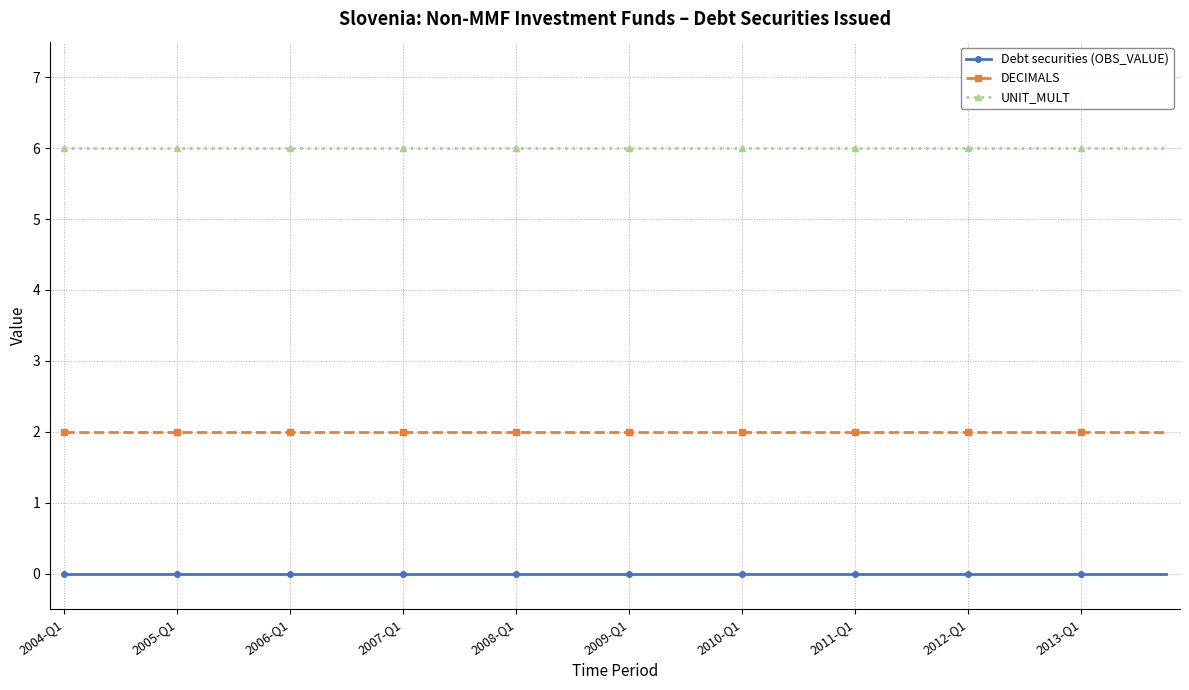

What is the value of the DECIMALS point at the 14th from the left?

2